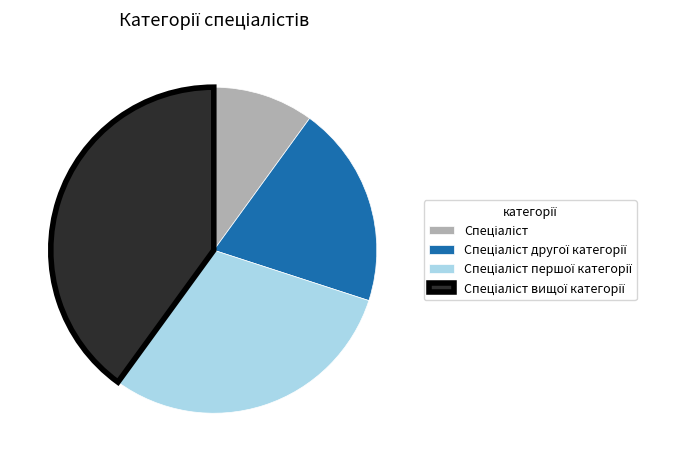

Is there a majority slice in this chart?

No